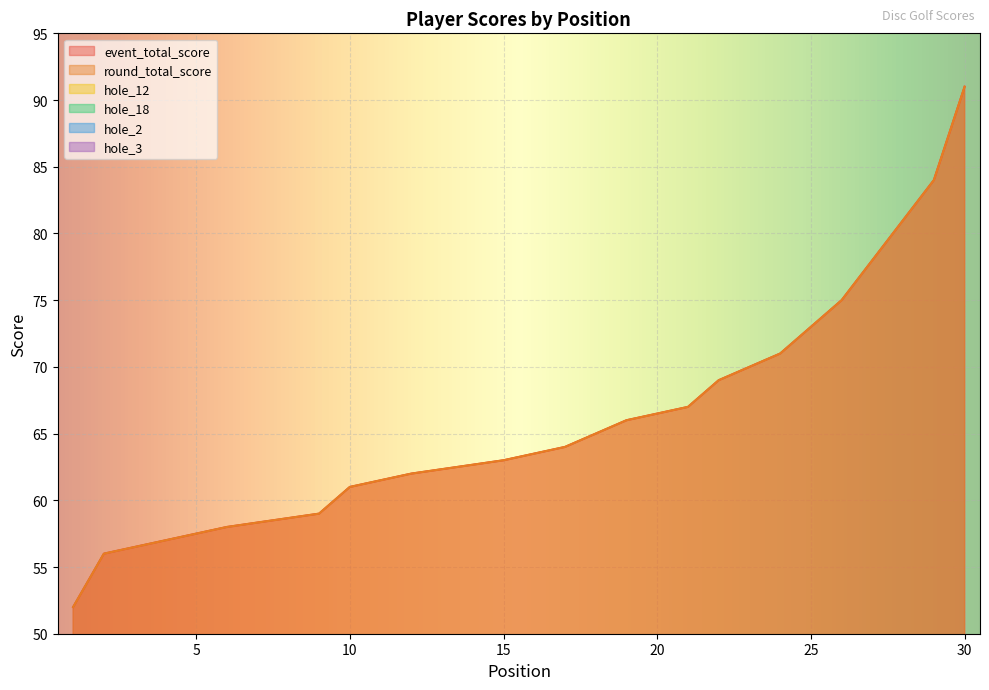

How many distinct data groups are displayed?

6